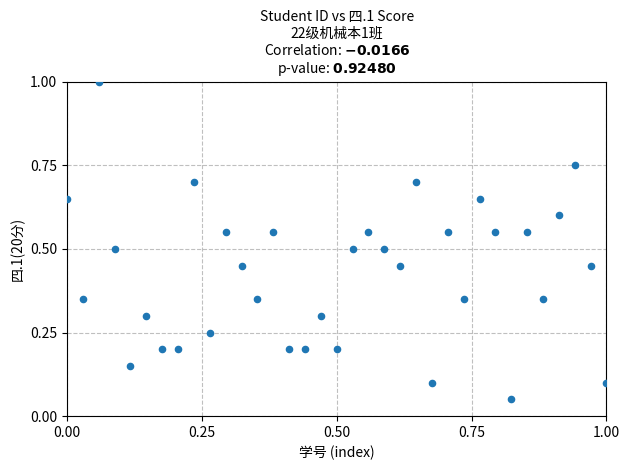

What is the range of X values (max minus min)?

1.0